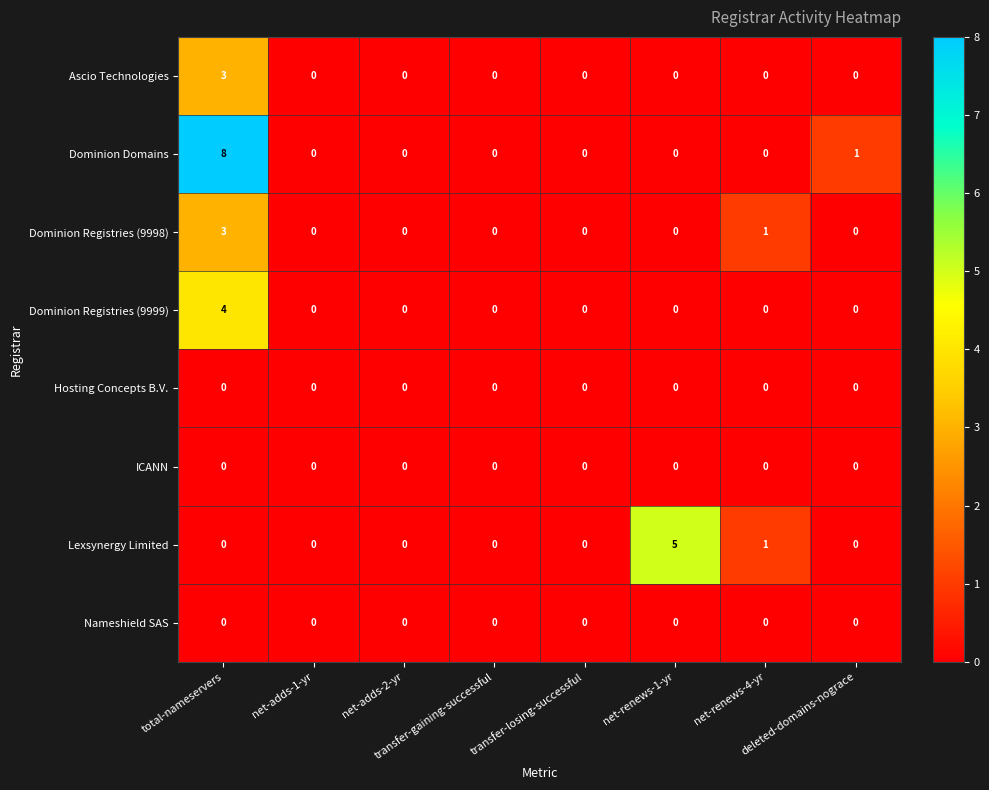

Which series has the largest range (max minus min)?

Dominion Domains